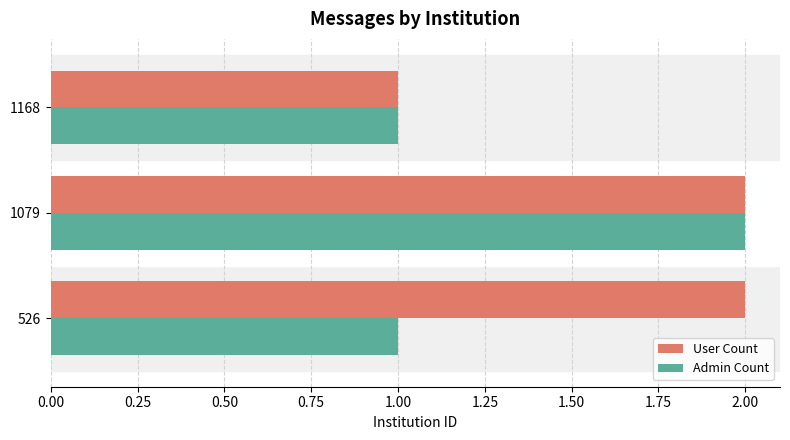

What is the sum of all User Count values?

5